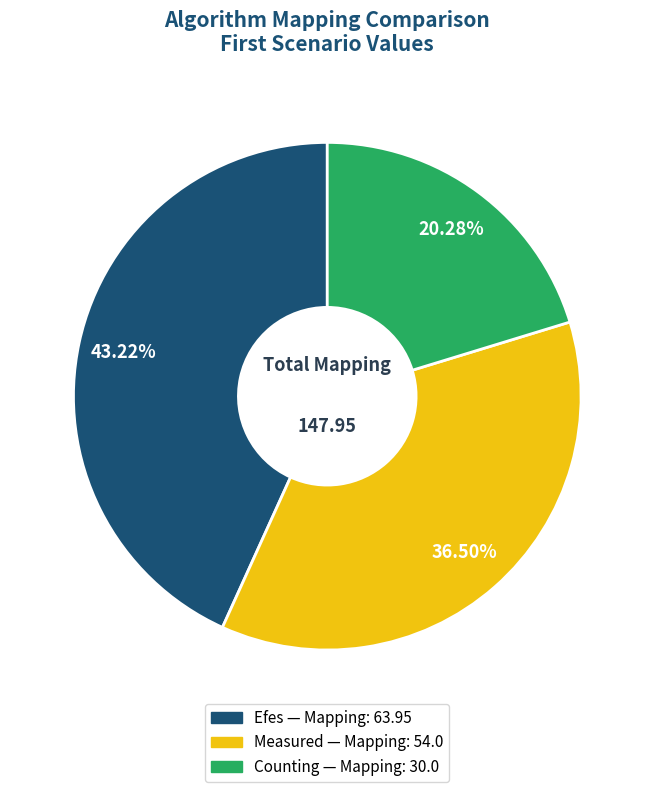

To the nearest percent, what is the average slice percentage?

33%